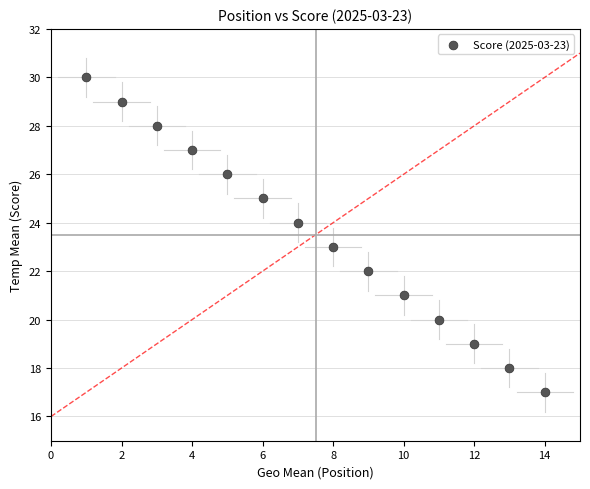

What is the range of X values (max minus min)?

13